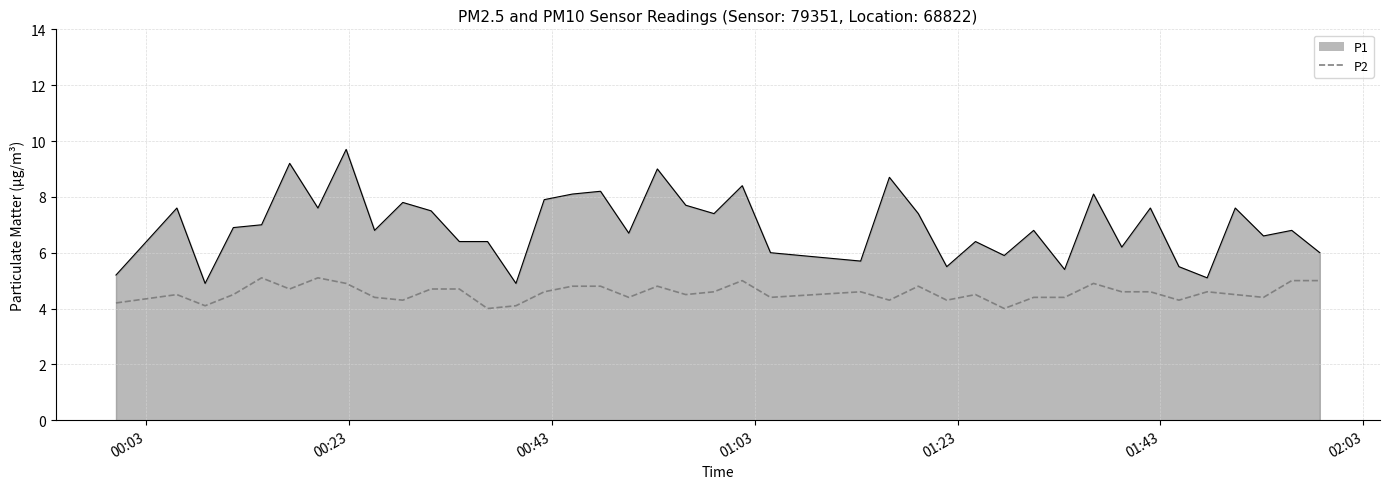

Which series has the largest range (max minus min)?

P1